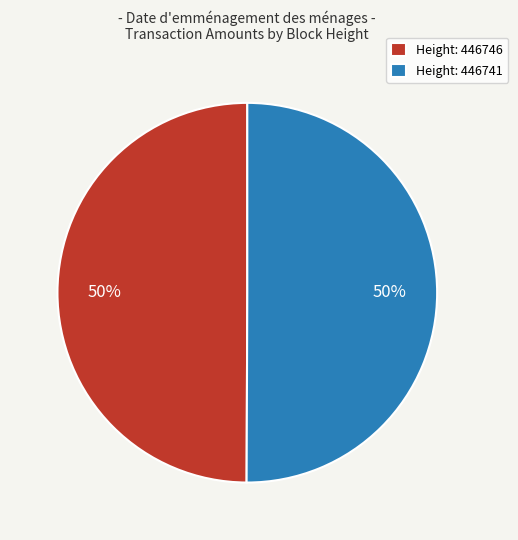

What is the ratio of the value at Height: 446741 to the value at Height: 446746?

1.0